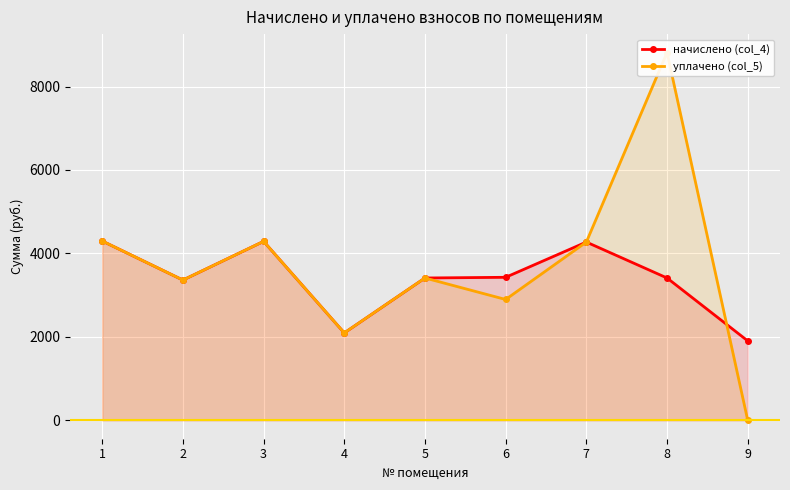

What is the highest value of the начислено (col_4) series?

4297.3